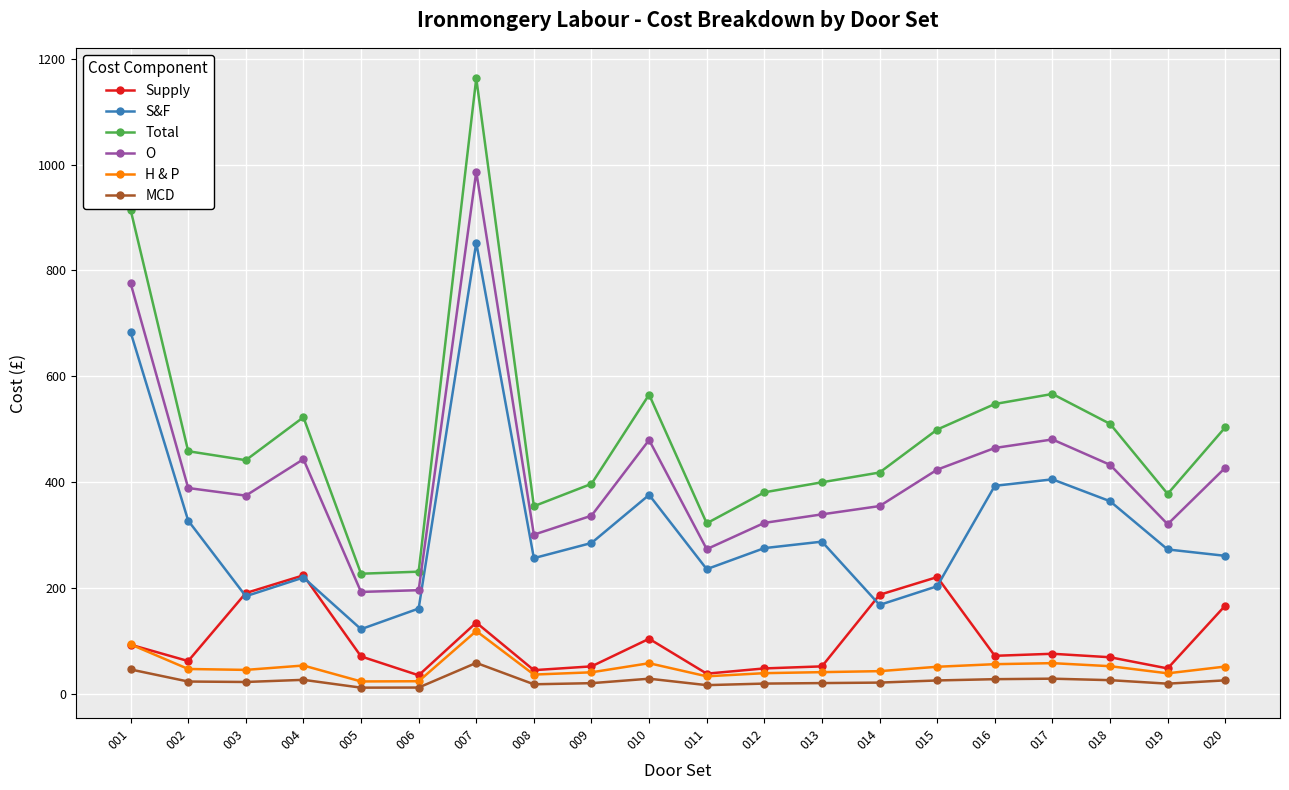

List the series in order of their peak value, lowest first.

MCD, H & P, Supply, S&F, O, Total